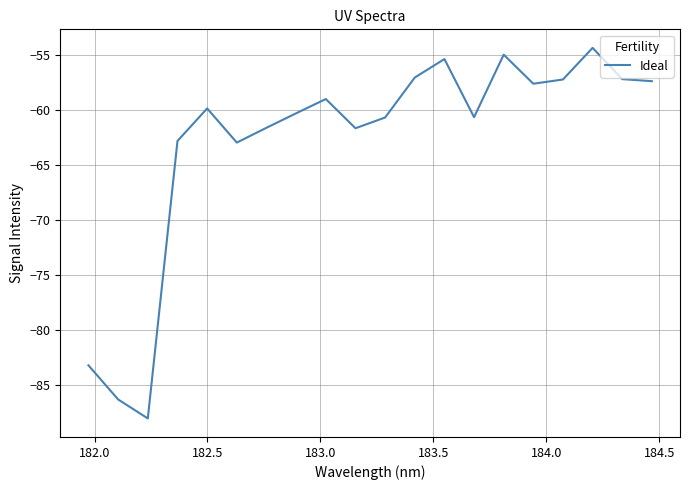

What is the minimum value shown in the chart?

-88.1